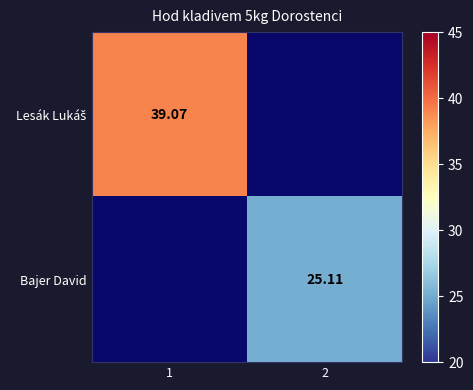

What is the minimum value shown in the chart?

25.1